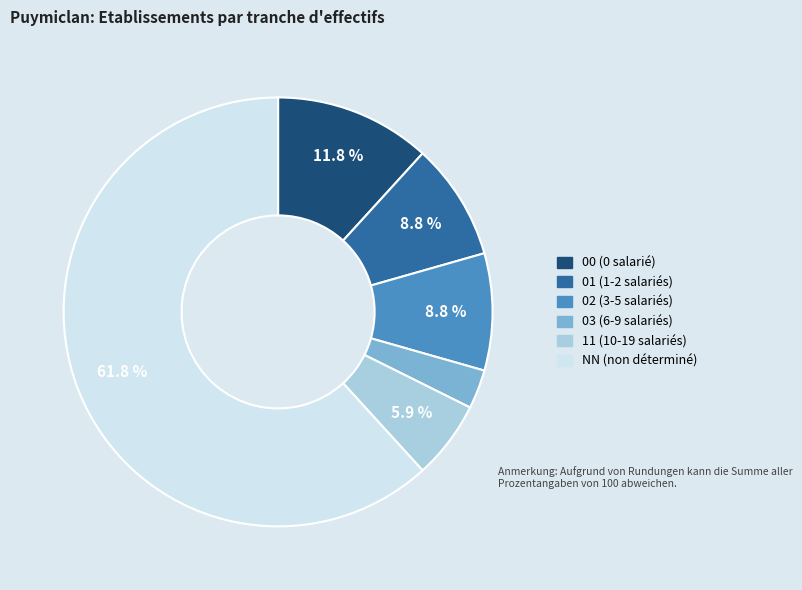

What percentage is the 02 slice, to the nearest percent?

9%